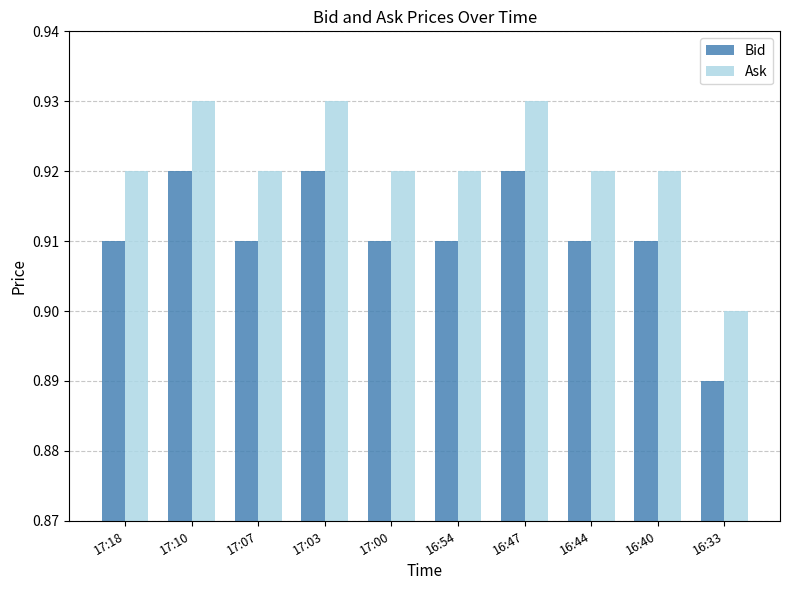

At how many categories does at least one series exceed 0?

10